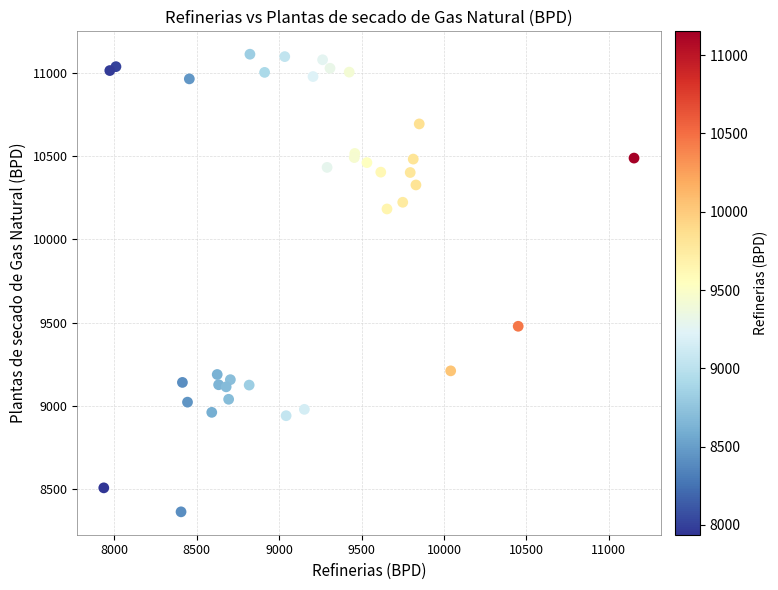

What Y value in the scatter plot is closest to 9738?

9479.2